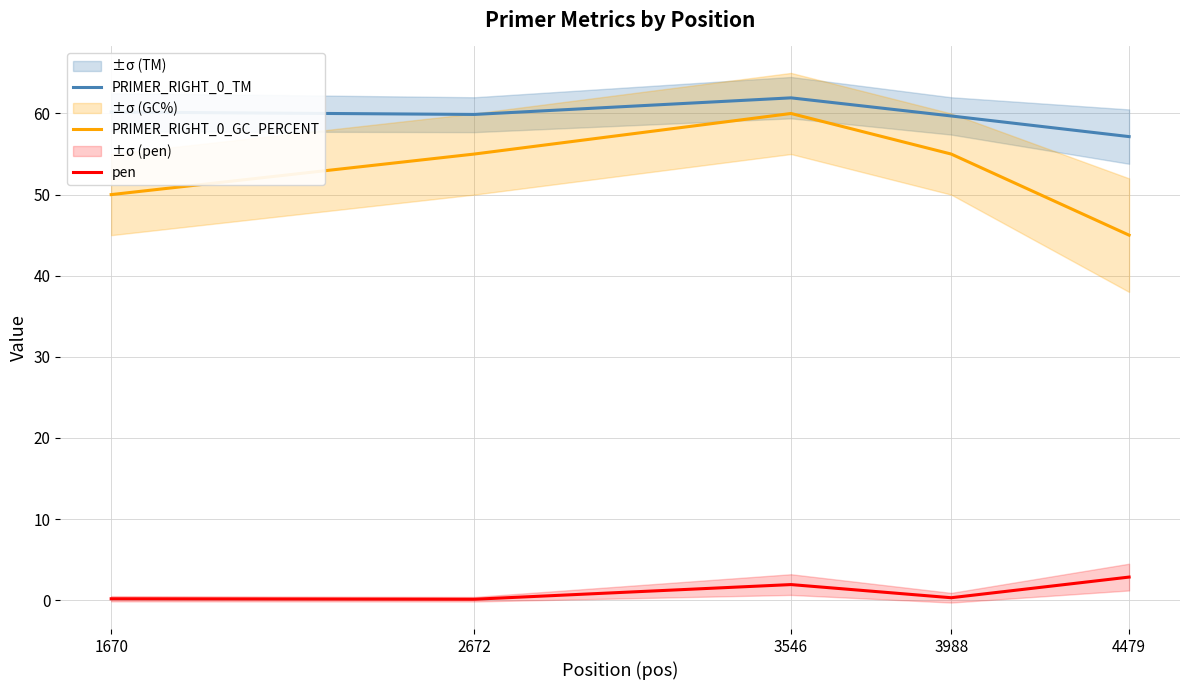

The PRIMER_RIGHT_0_TM series shows 19.9 at 1670. True or false?

False